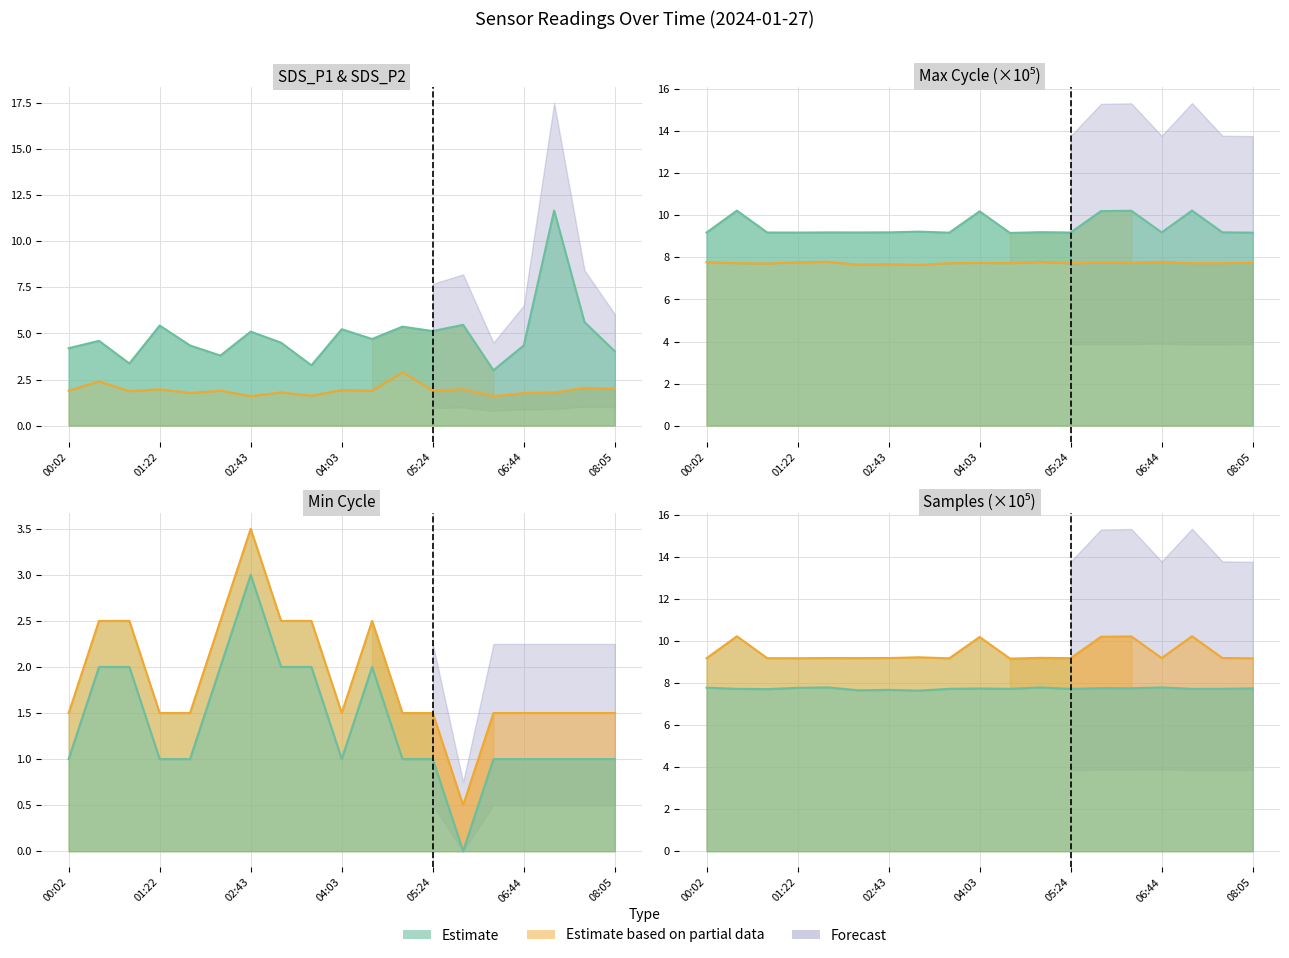

True or false: Max_cycle line and SDS_P2 line intersect in this chart.

False